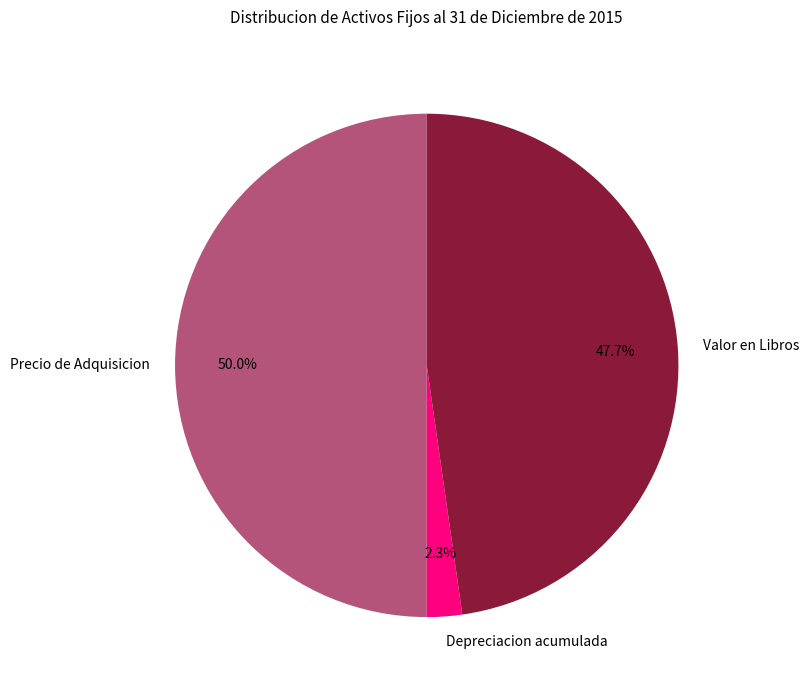

How many slices are in this pie chart?

3